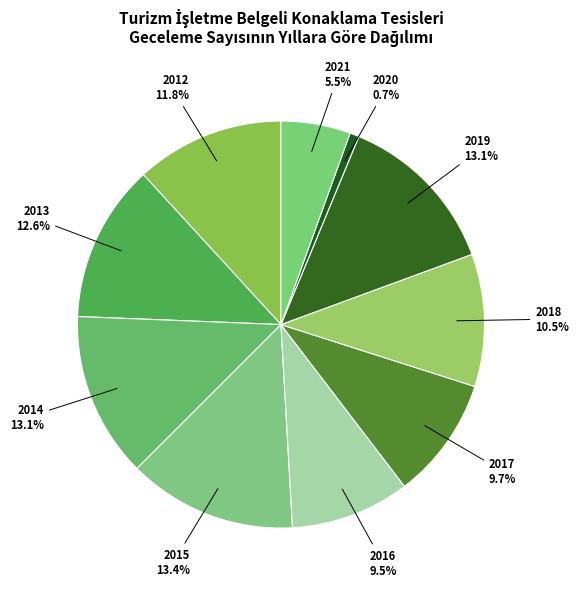

To the nearest percent, what is the combined percentage of 2019 and 2017?

23%